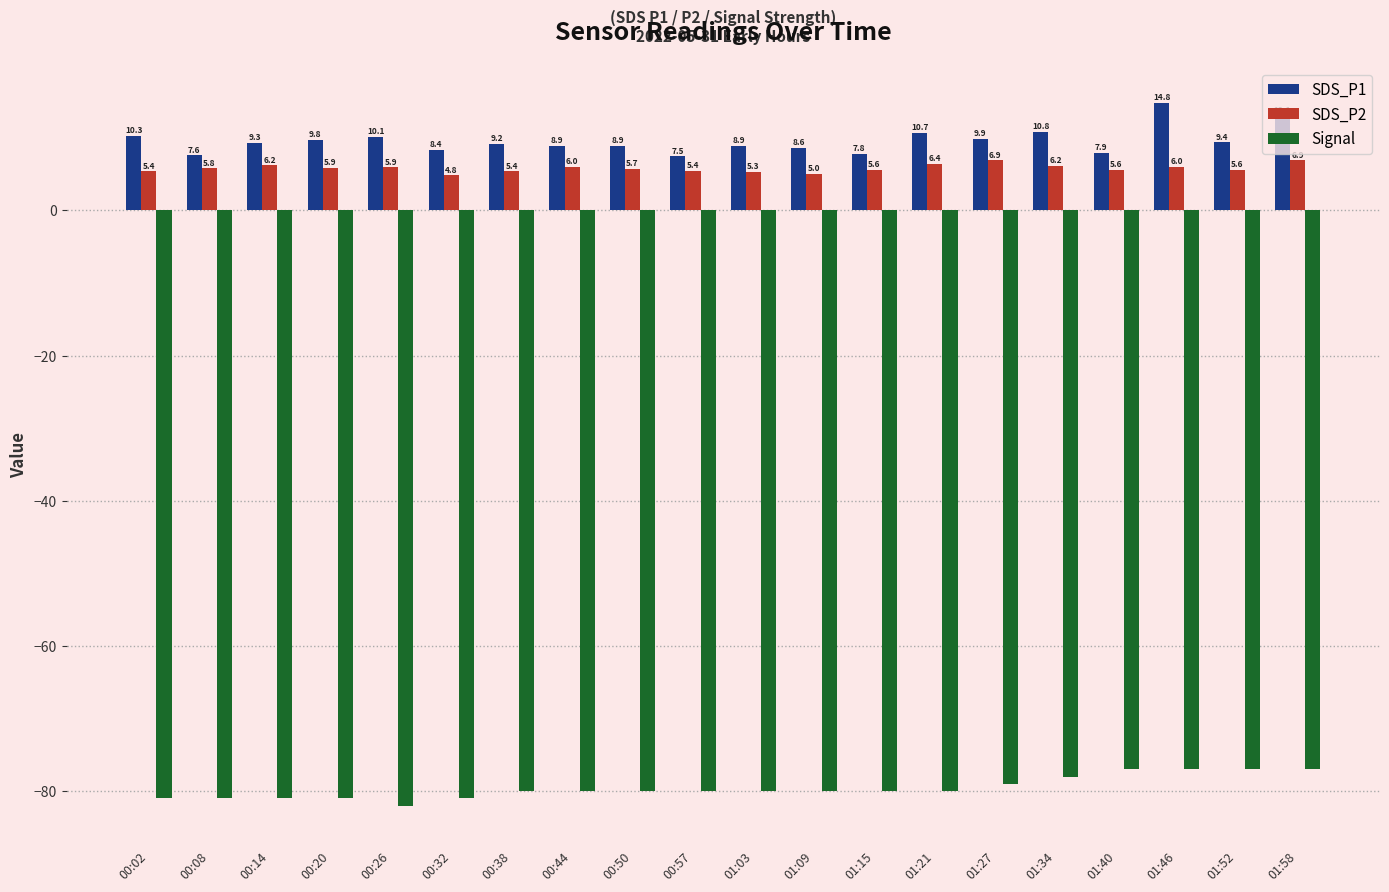

What is the sum of the SDS_P1 values at 01:46 and 00:08?

22.4